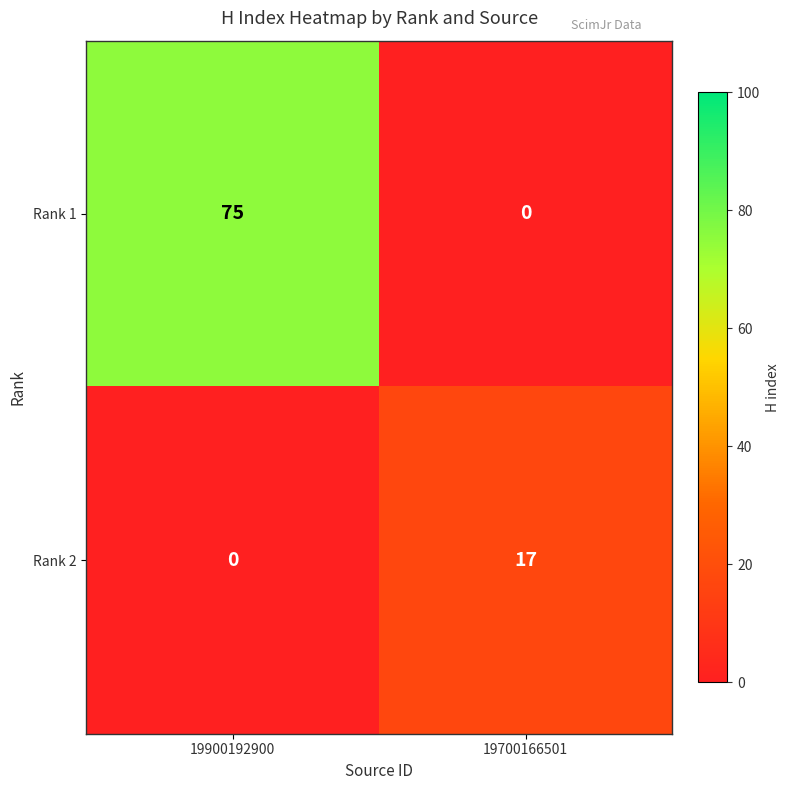

Which label corresponds to the largest value in the chart?

19900192900